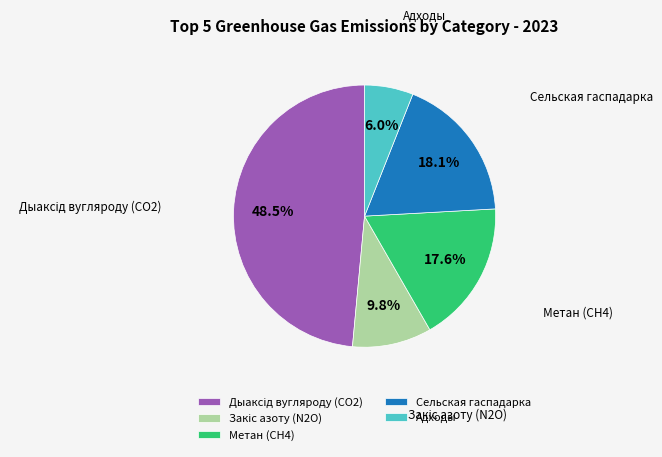

What is the smallest slice in the pie chart?

Адходы